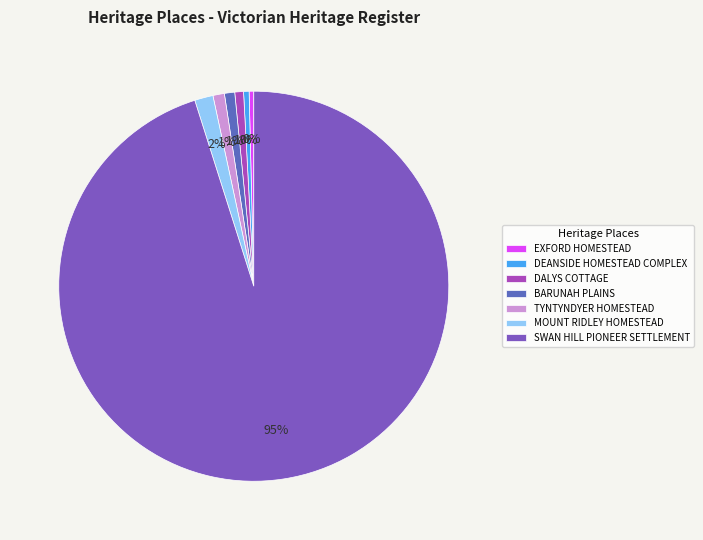

Is the sum of EXFORD HOMESTEAD and SWAN HILL PIONEER SETTLEMENT greater than half?

Yes